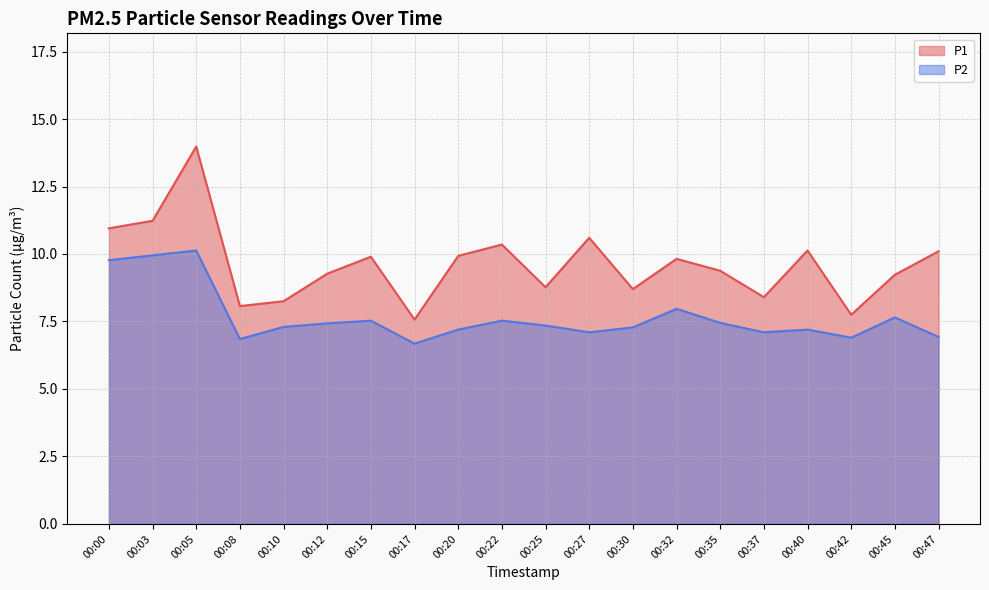

At which category does P1 reach its first local peak?

00:05